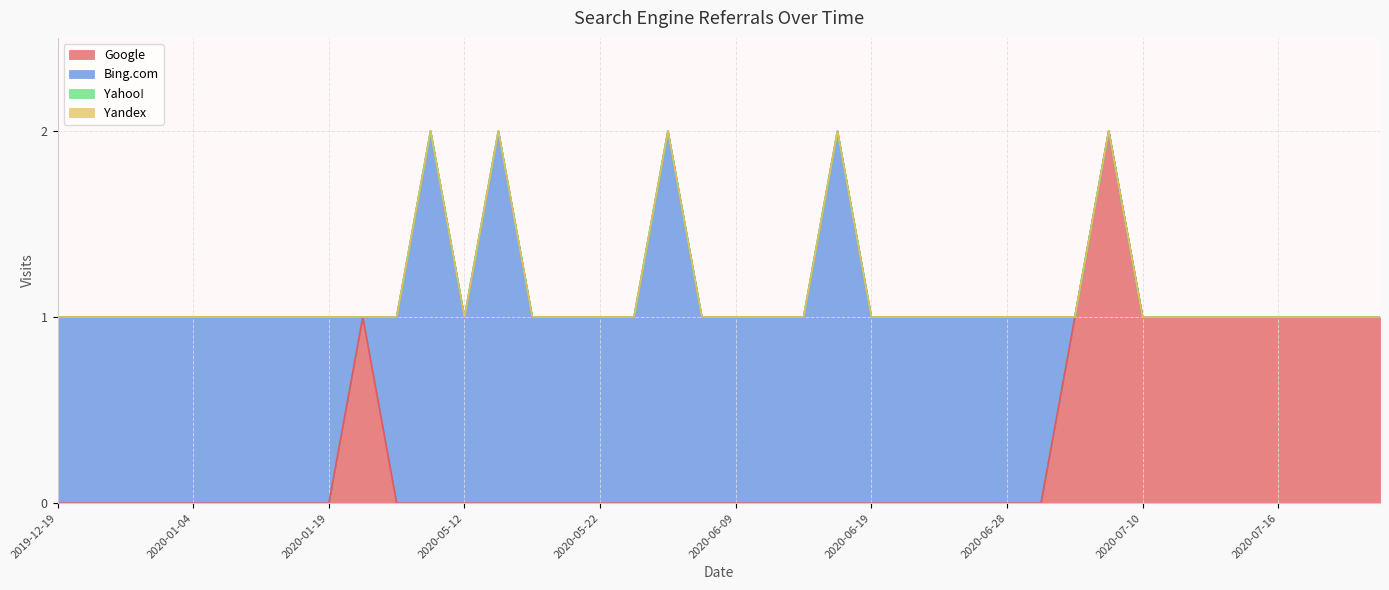

Which series ends up on top after the final intersection of Bing.com and Google?

Google